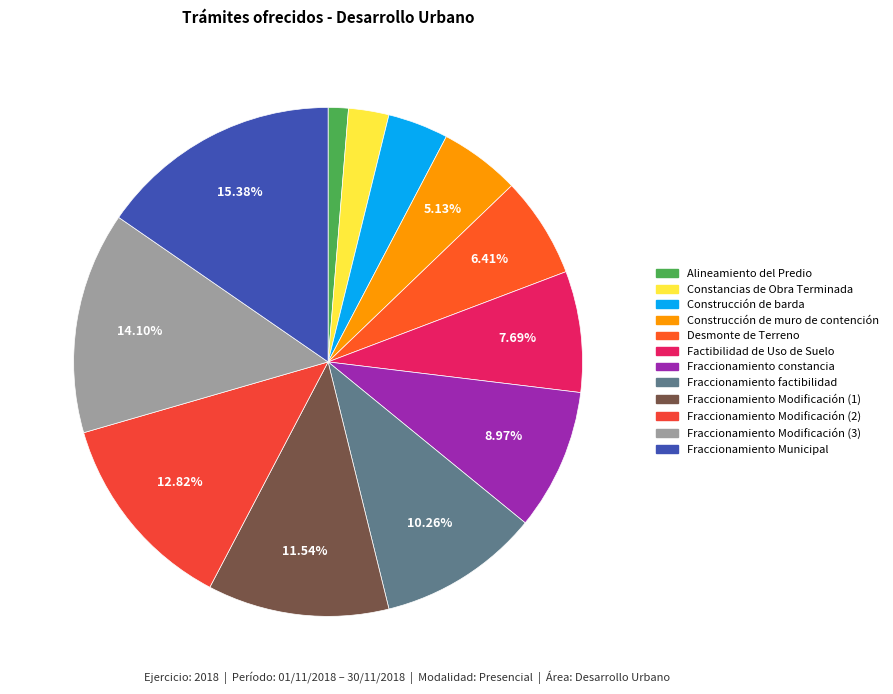

How many slices are in this pie chart?

12